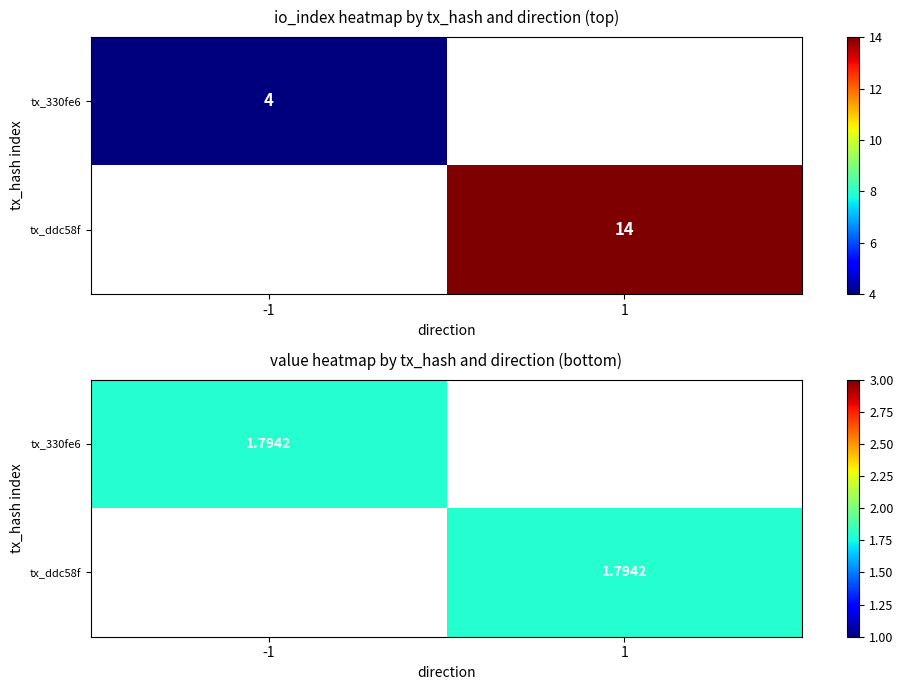

What is the sum of the 330fe62c8fbdac4bab0f93577f755053cdbff97 values at io_index and direction?

3